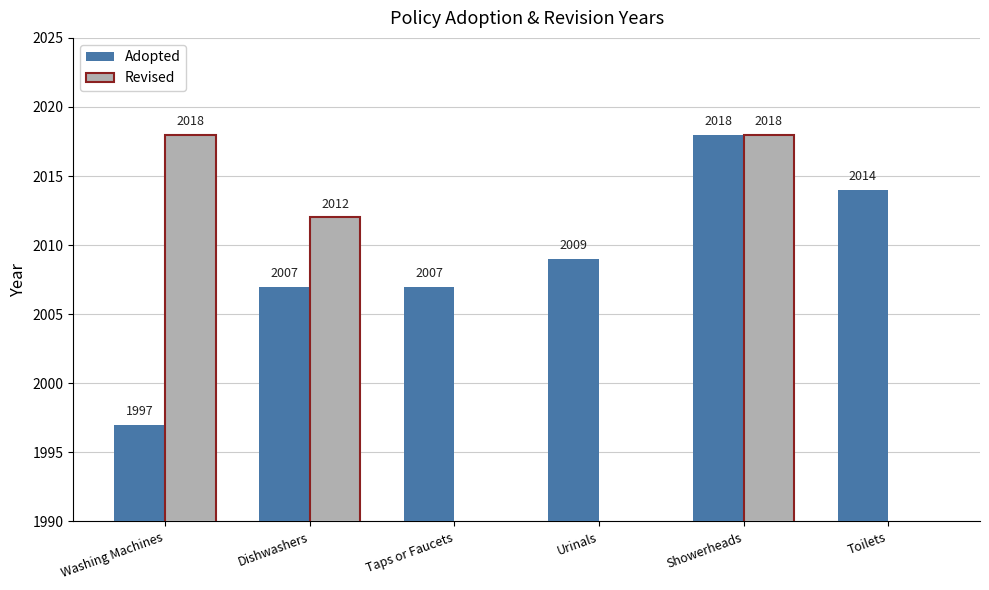

True or false: Revised has a value of 1066 at Showerheads.

False